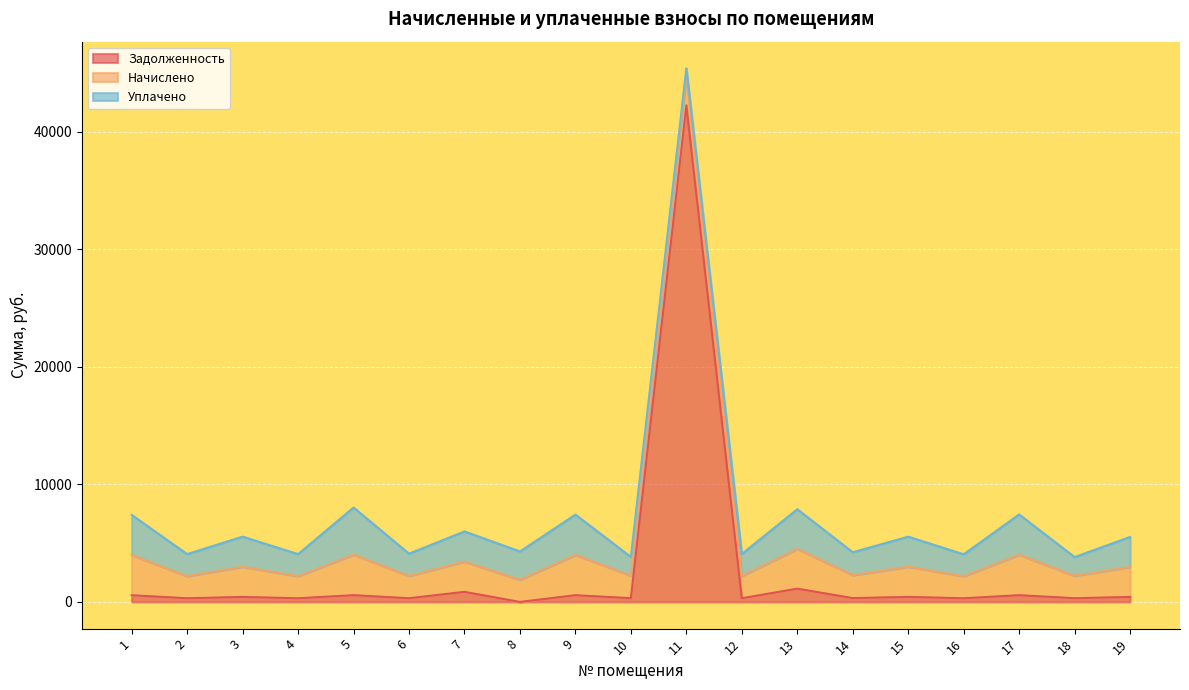

At which category is the sum across all series the highest?

11